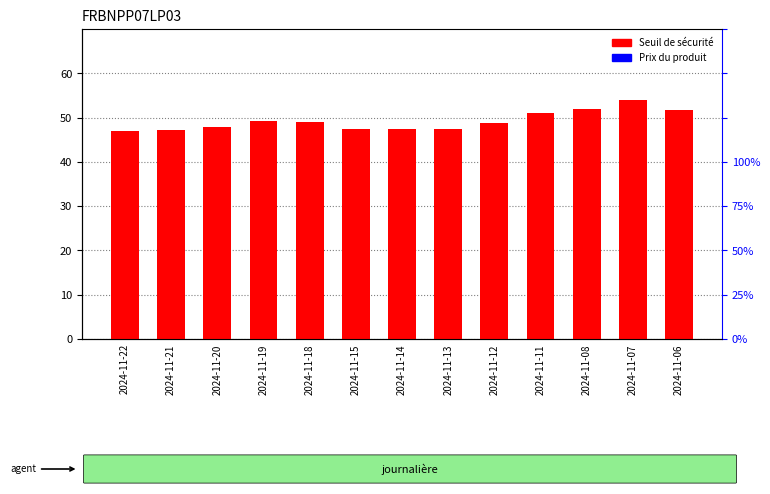

What is the total value across all series at 2024-11-08?

51.9